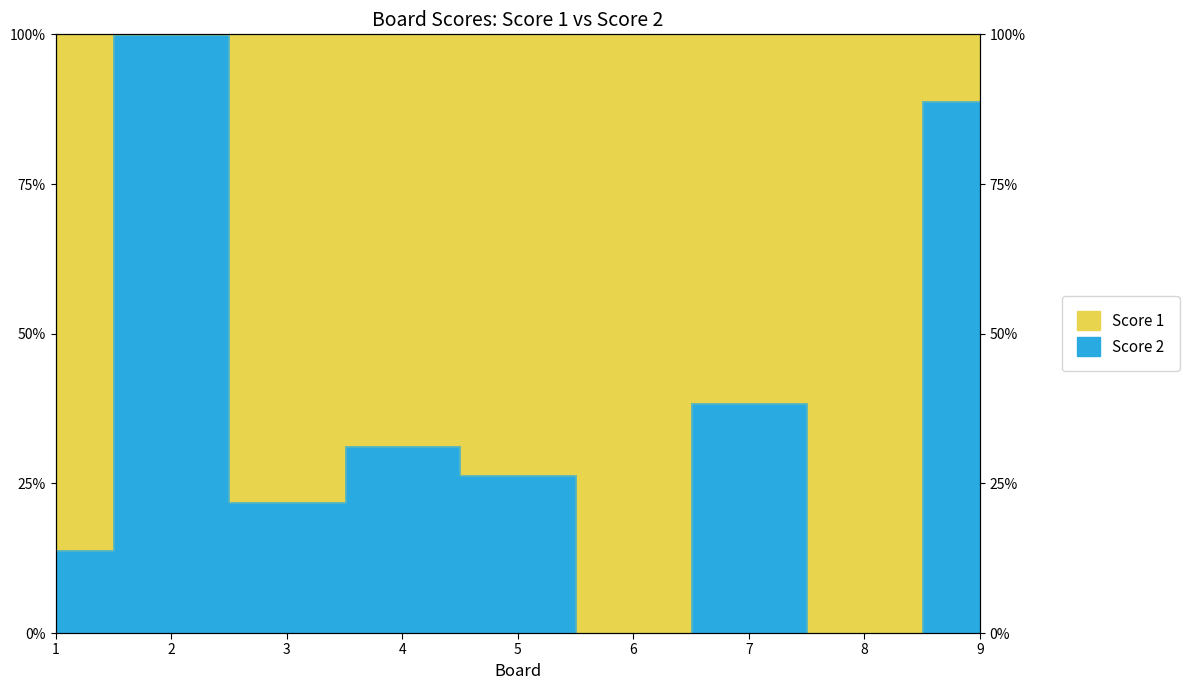

The value at 6 is -44.3. True or false?

False